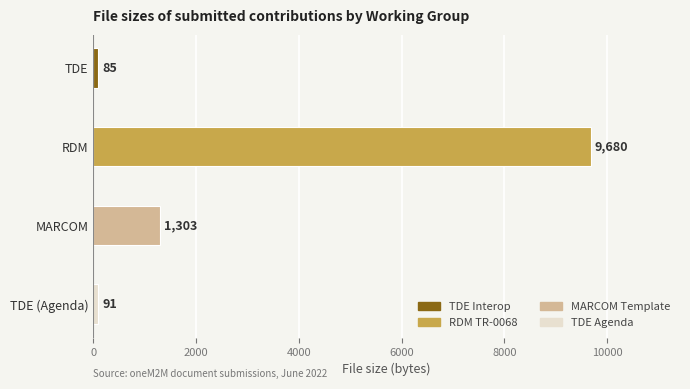

At which label is the value closest to 4882?

MARCOM